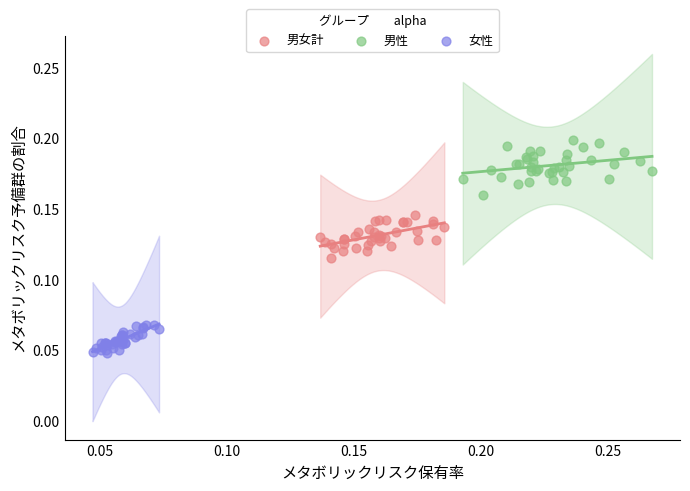

Which series has the widest spread of Y values?

男性